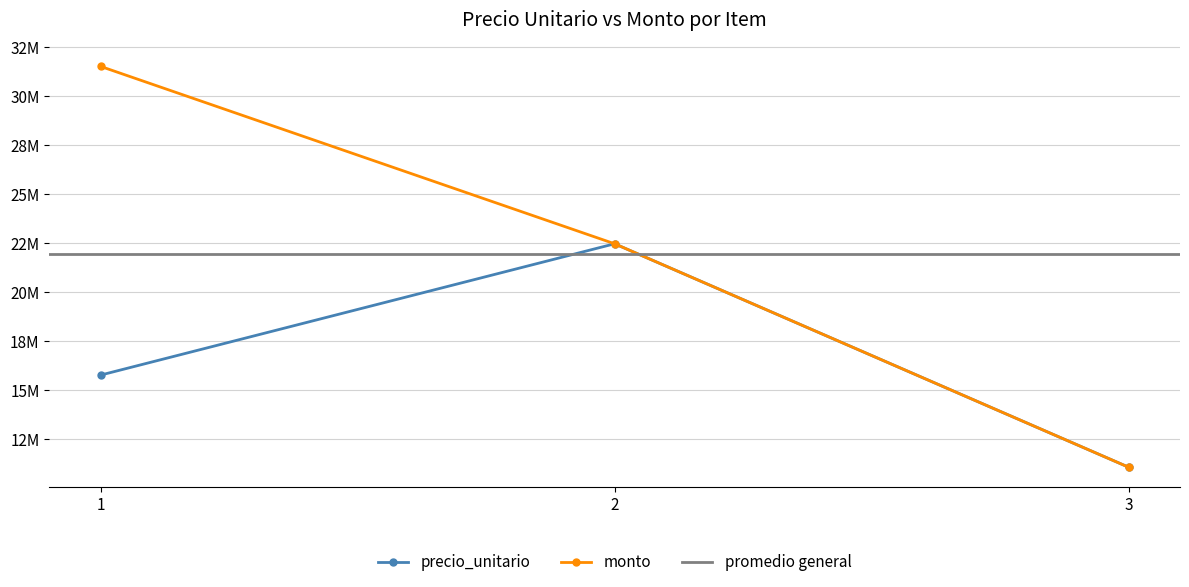

At which category is the sum across all series the highest?

1